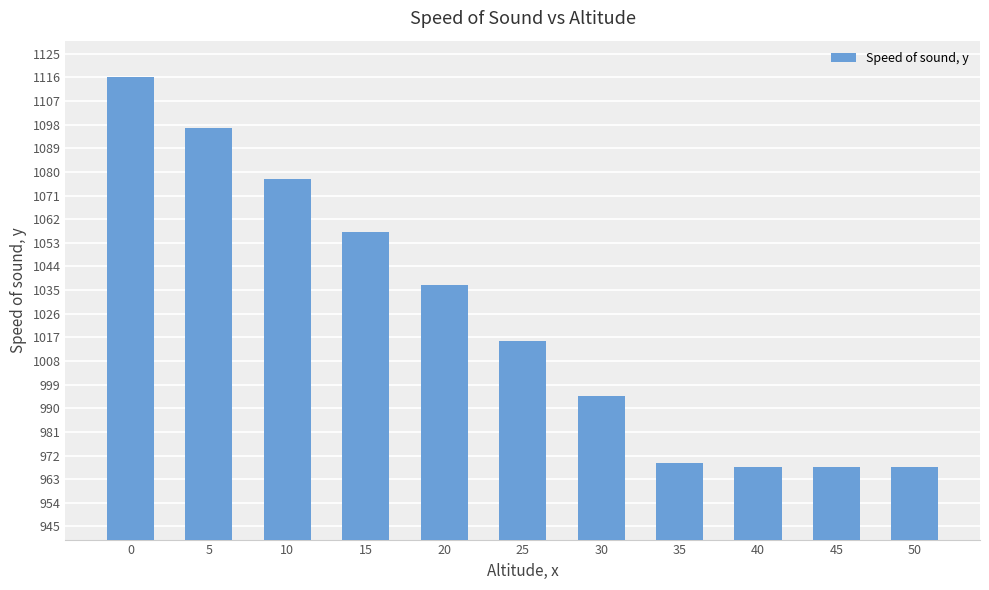

How many data points does each series have?

11